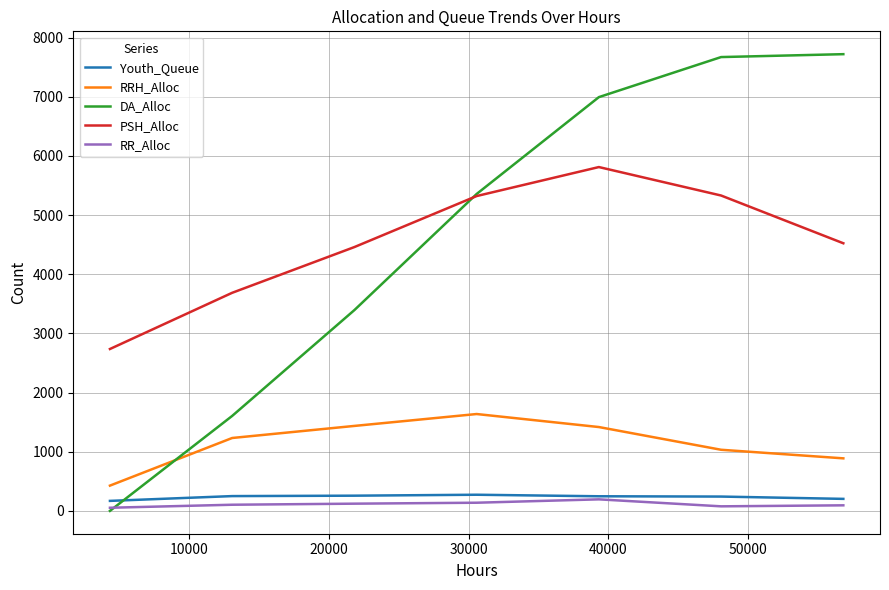

True or false: Youth_Queue and PSH_Alloc cross at least once.

False